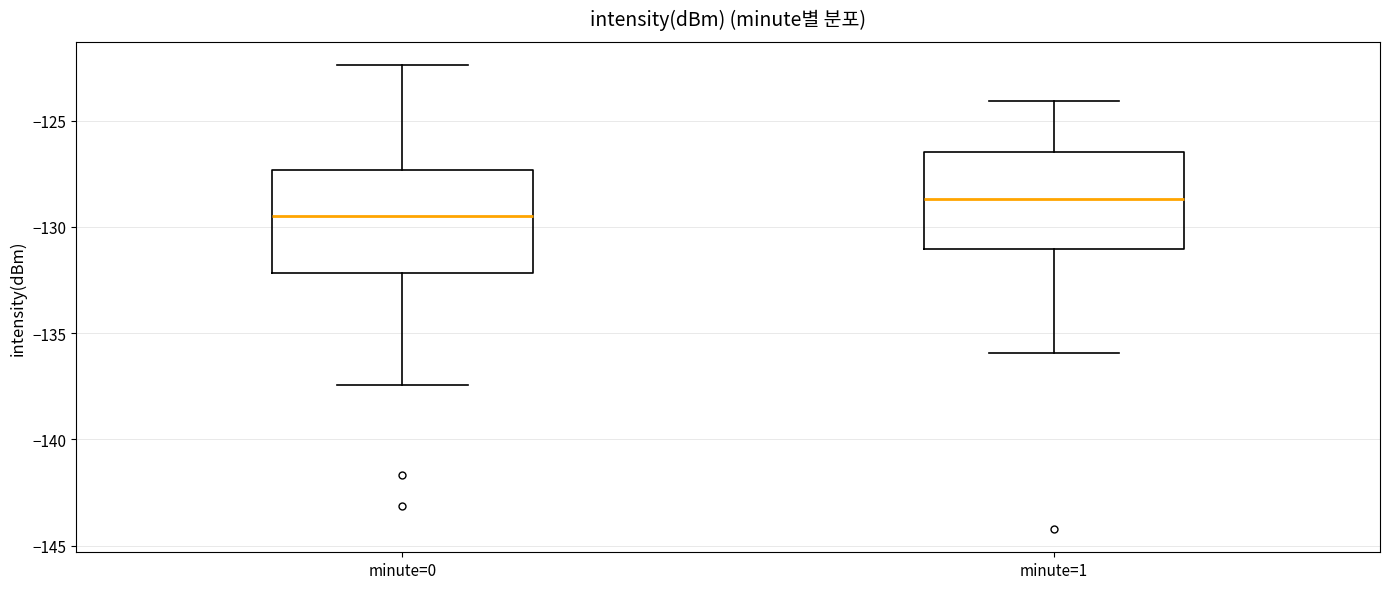

Reading left to right, read every box against the y-axis: the position of its median line, the range the box covers, and the ends of its whiskers. The values are not printed on the chart, so give them approximately, as read against the axis.

minute=0: median -129.5, box -132.0 to -127.5, whiskers -137.5 to -122.5
minute=1: median -128.5, box -131.0 to -126.5, whiskers -136.0 to -124.0